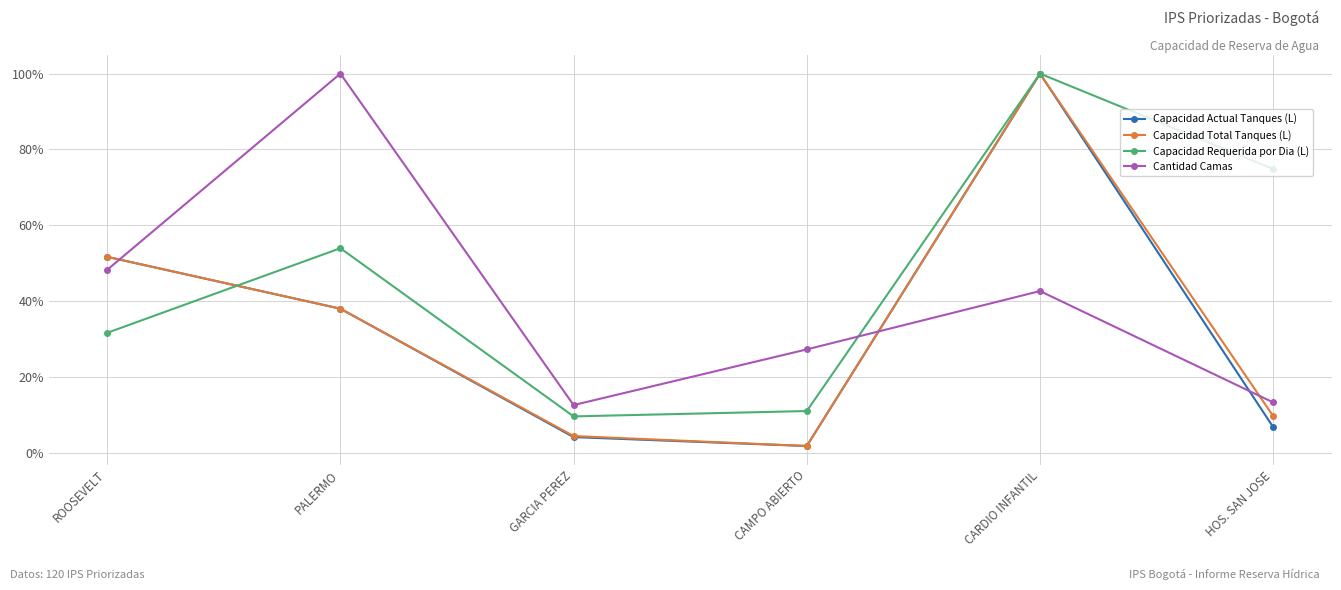

Between which two adjacent categories do Capacidad Actual Tanques (L) and Capacidad Requerida por Dia (L) first intersect?

ROOSEVELT and PALERMO